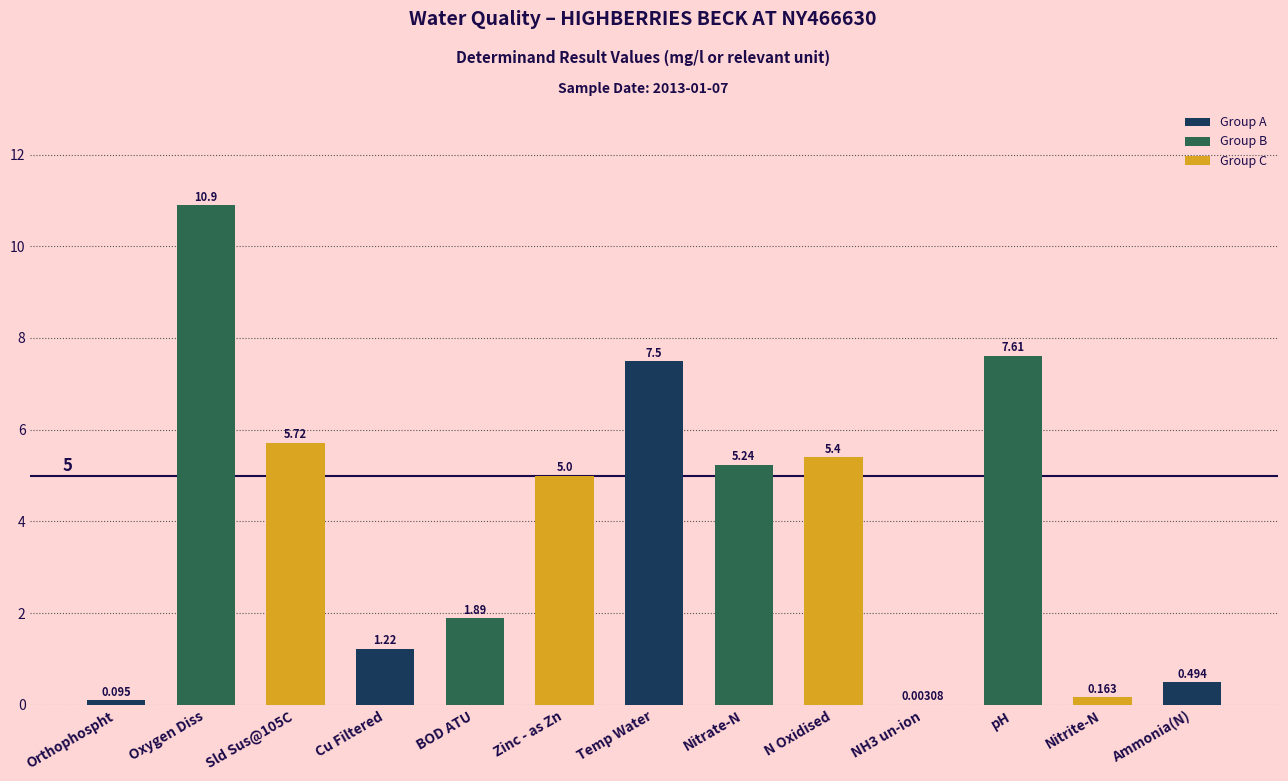

Which label corresponds to the largest value in the chart?

Oxygen Diss